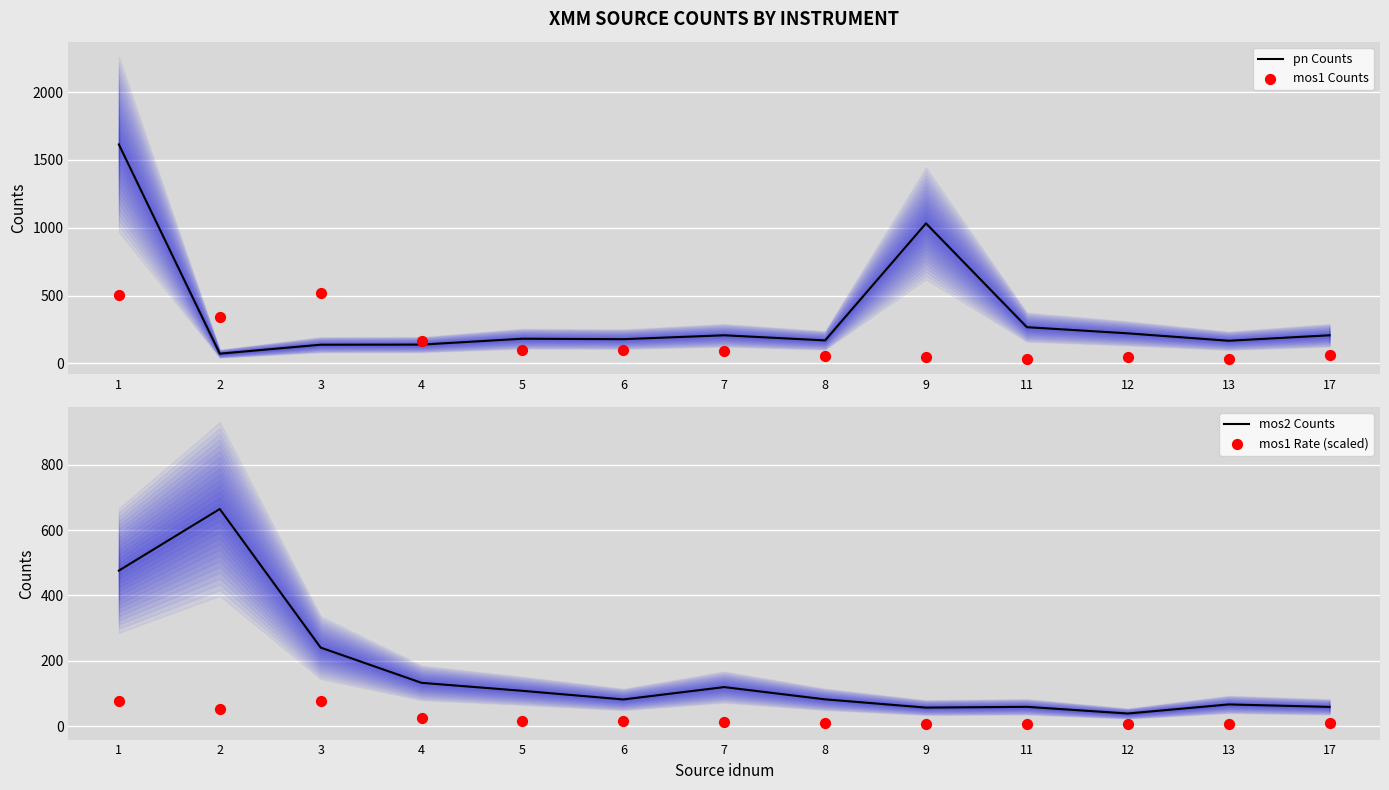

At which category is the sum across all series the highest?

1